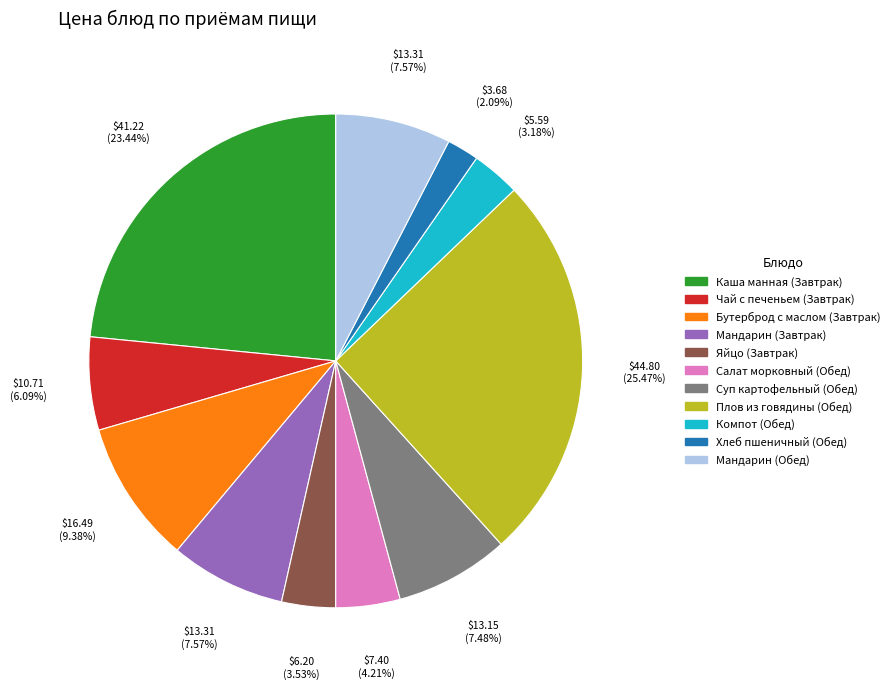

Combined, do Бутерброд с маслом (Завтрак) and Мандарин (Обед) account for over 50%?

No